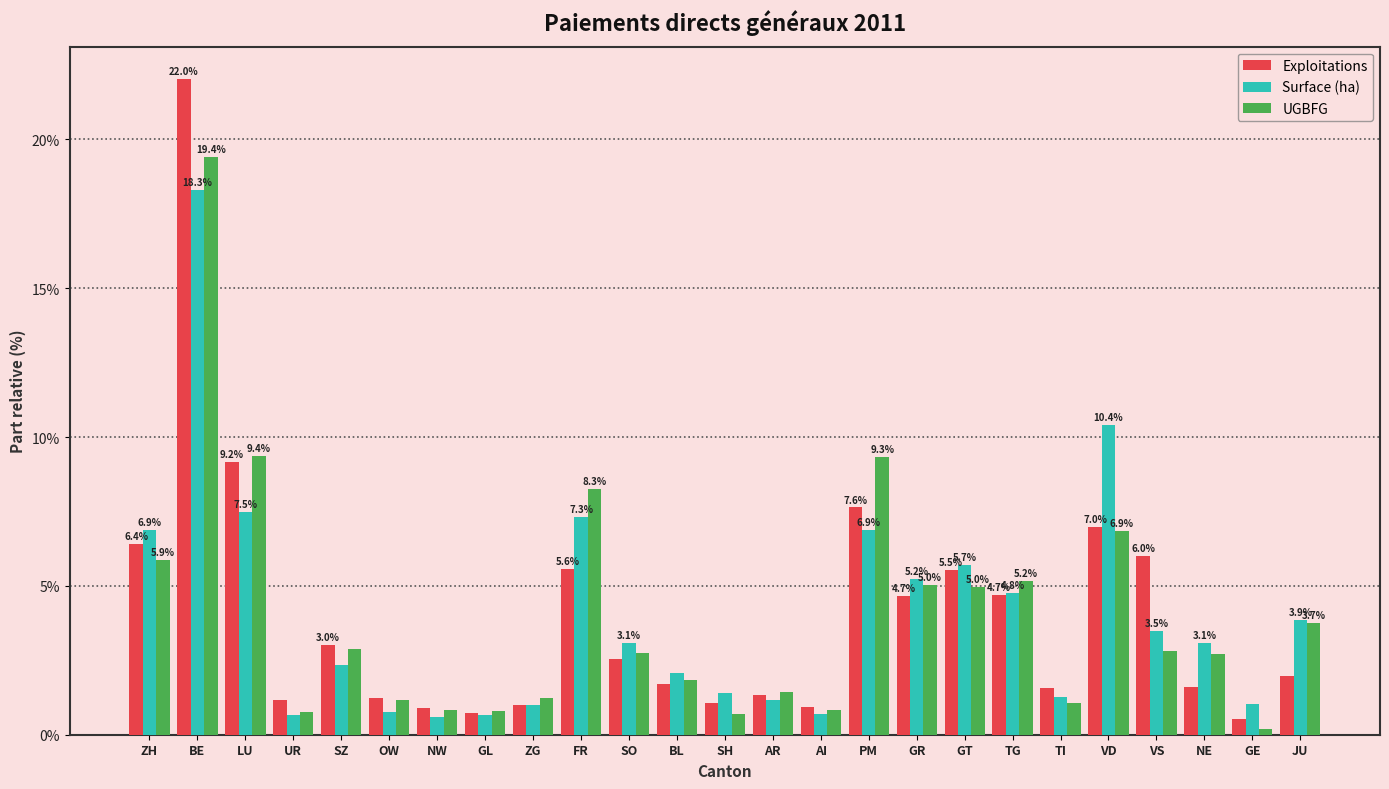

The value of UGBFG at SO is 2.8. True or false?

True